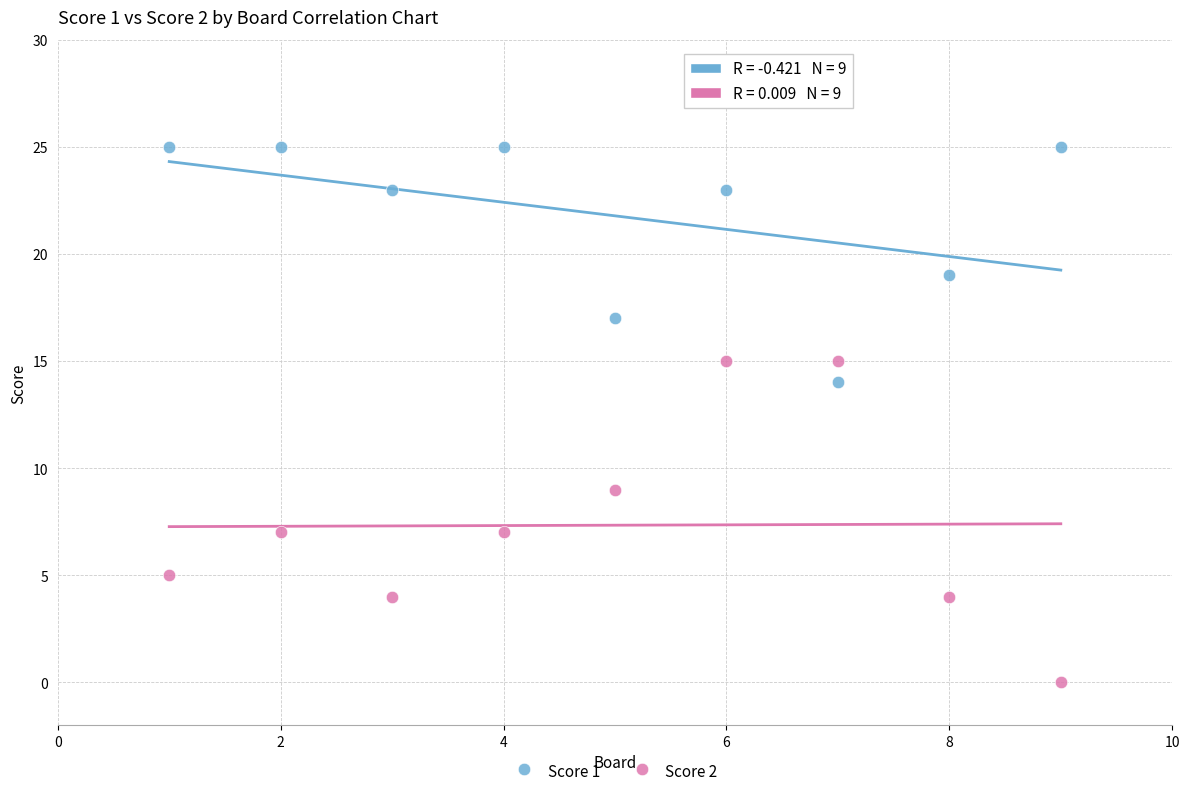

Which series reaches the maximum Y coordinate?

Score 1